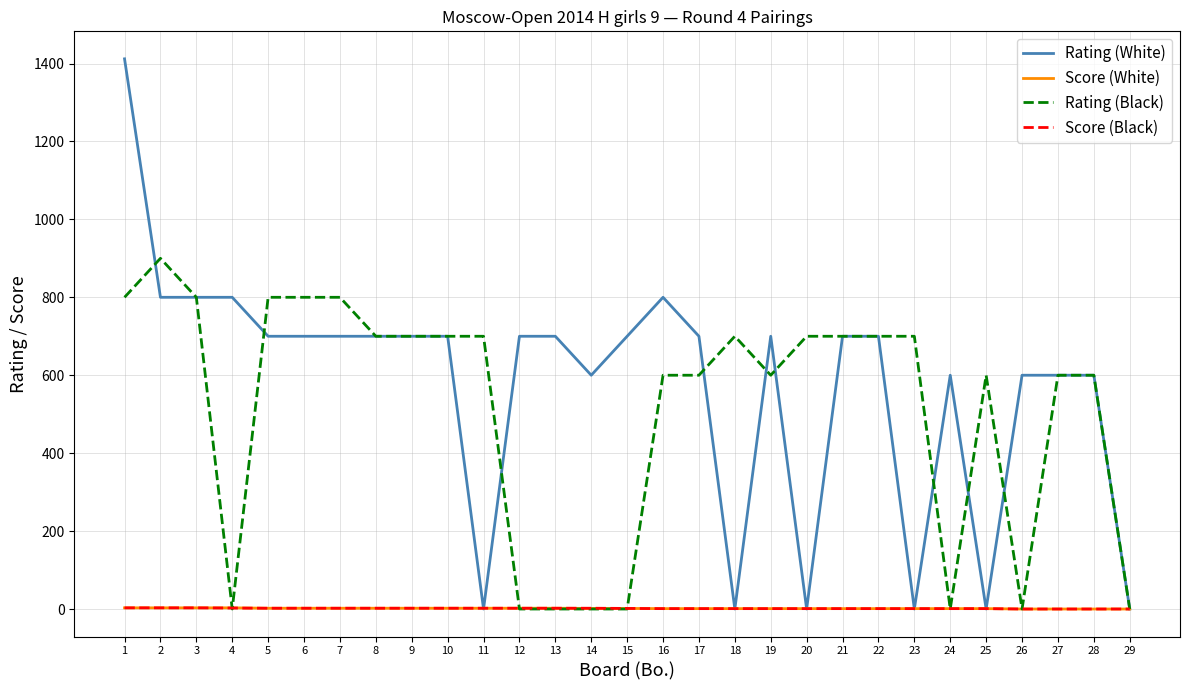

Which series has the largest total across all categories?

Rating (White)